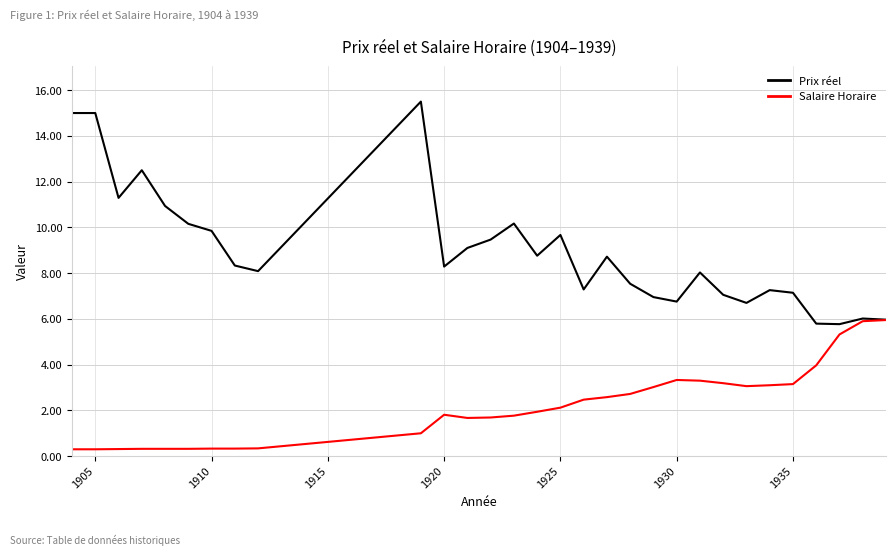

List the series in order of their peak value, highest first.

Prix réel, Salaire Horaire